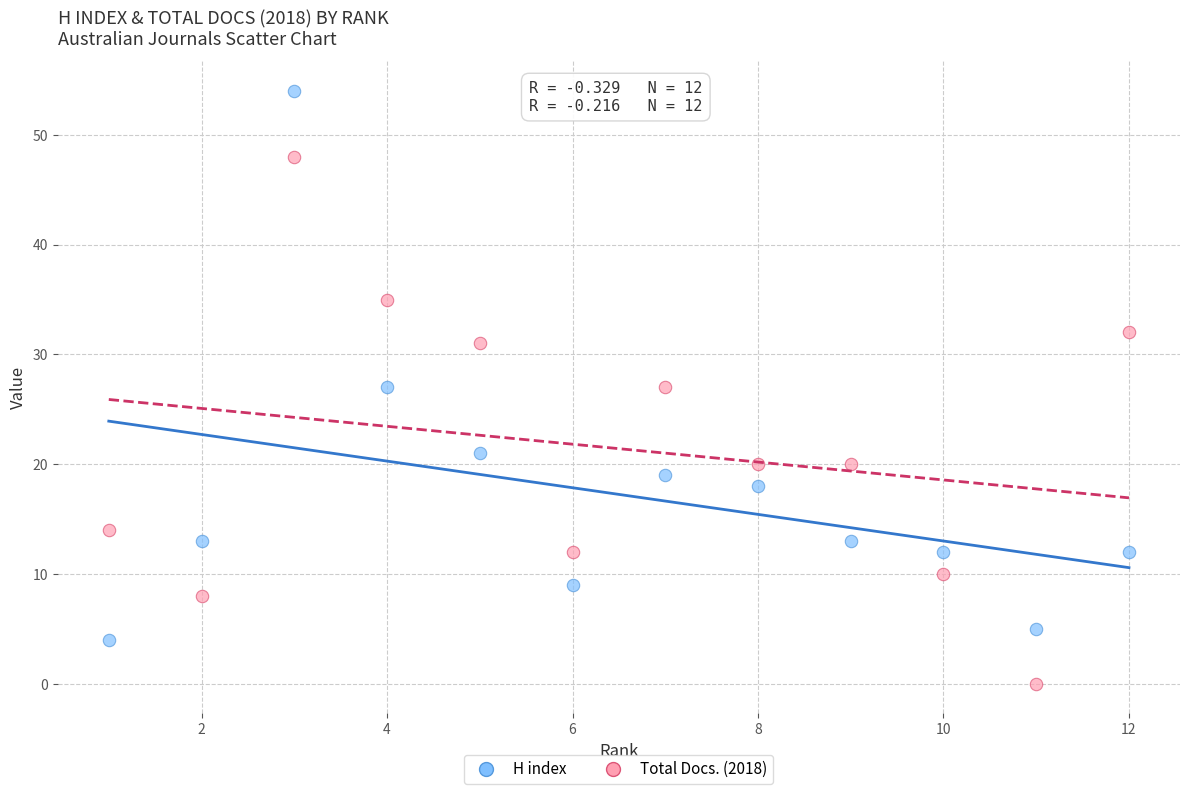

Which series reaches the maximum Y coordinate?

H index